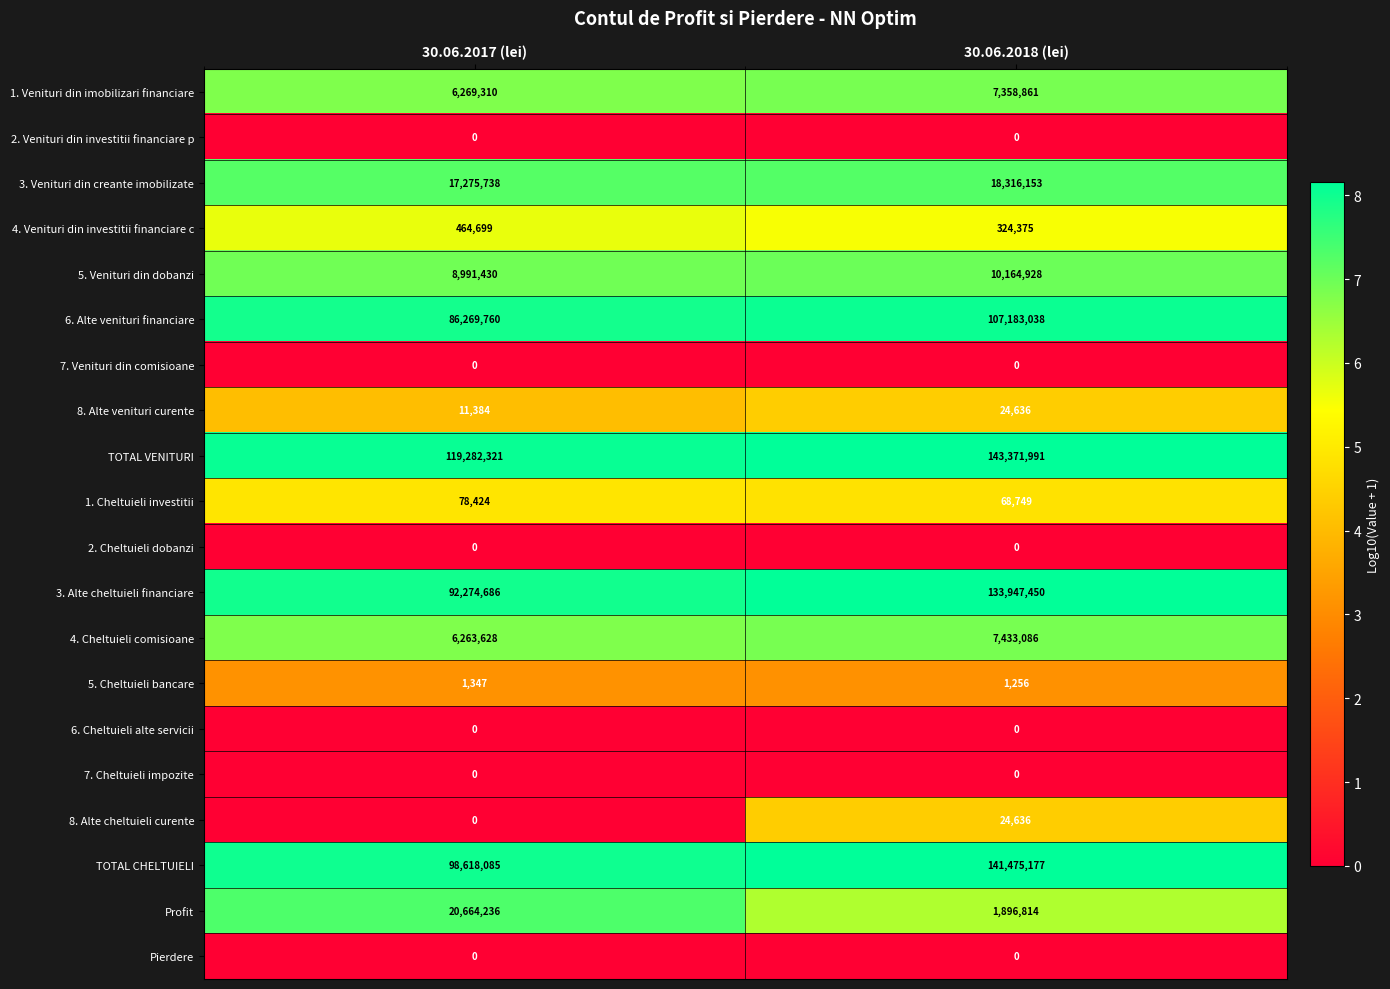

How many distinct data groups are displayed?

20